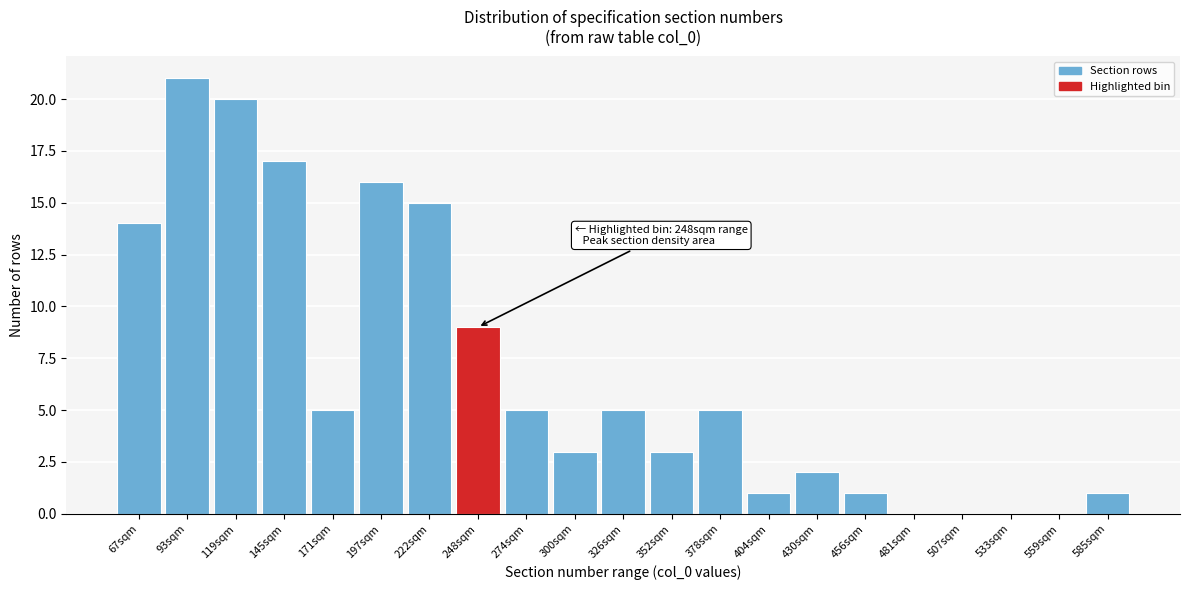

Reading left to right, transcribe all the data shown in this chart.

67sqm=14	93sqm=21	119sqm=20	145sqm=17	171sqm=5	197sqm=16	222sqm=15	248sqm=9	274sqm=5	300sqm=3	326sqm=5	352sqm=3	378sqm=5	404sqm=1	430sqm=2	456sqm=1	481sqm=0	507sqm=0	533sqm=0	559sqm=0	585sqm=1